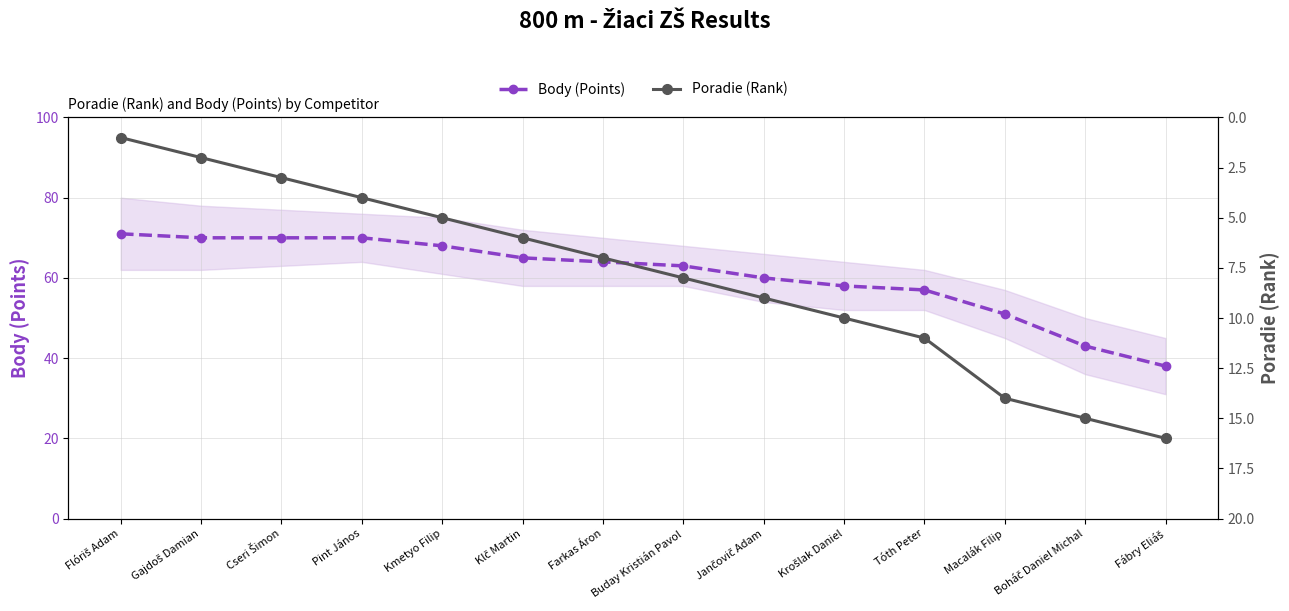

Reading left to right, transcribe all the data shown in this chart.

Body (Points): Flóriš Adam=71	Gajdoš Damian=70	Cseri Šimon=70	Pint János=70	Kmetyo Filip=68	Klč Martin=65	Farkas Áron=64	Buday Kristián Pavol=63	Jančovič Adam=60	Krošlak Daniel=58	Tóth Peter=57	Macalák Filip=51	Boháč Daniel Michal=43	Fábry Eliáš=38
Poradie (Rank): Flóriš Adam=1	Gajdoš Damian=2	Cseri Šimon=3	Pint János=4	Kmetyo Filip=5	Klč Martin=6	Farkas Áron=7	Buday Kristián Pavol=8	Jančovič Adam=9	Krošlak Daniel=10	Tóth Peter=11	Macalák Filip=14	Boháč Daniel Michal=15	Fábry Eliáš=16